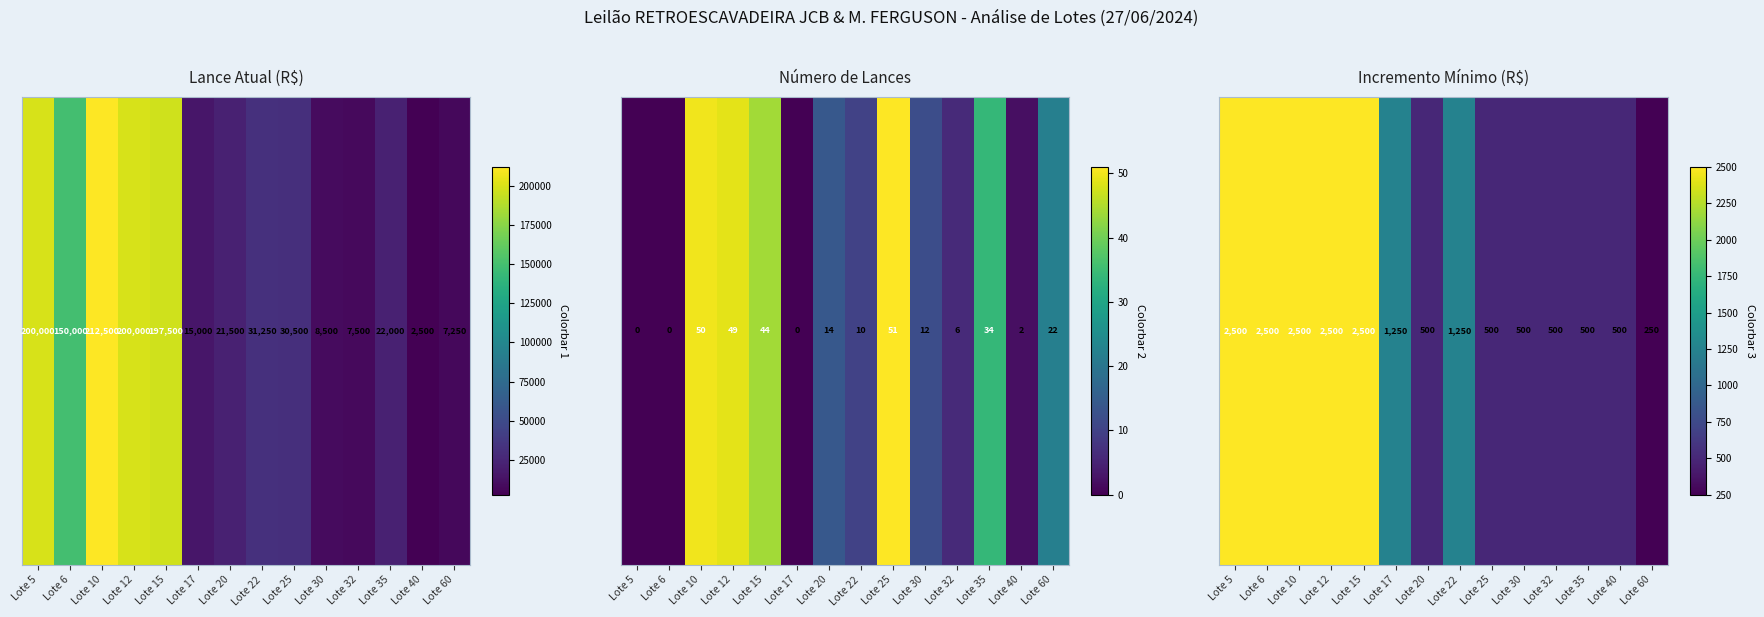

Read the value at Lote 12.

2500